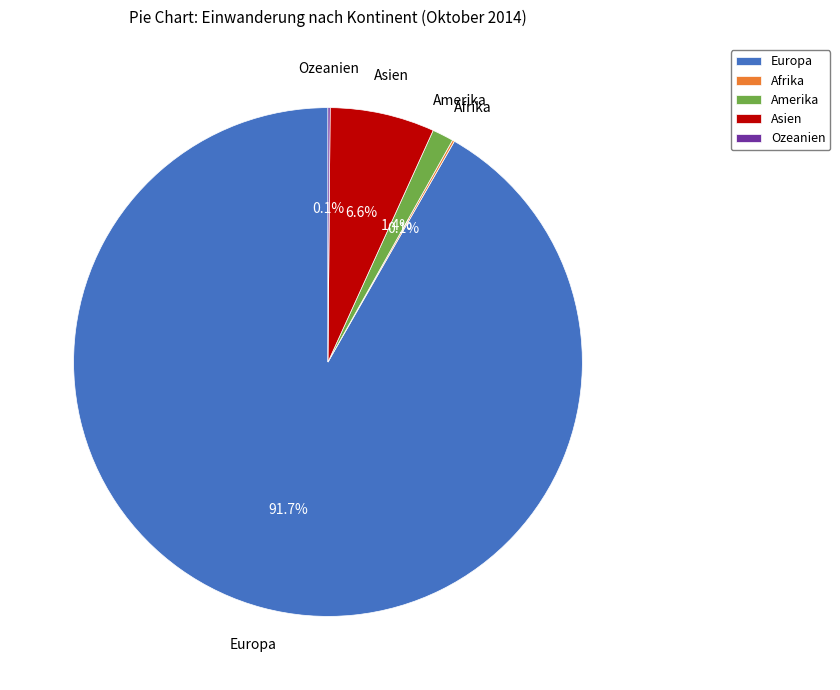

Which slice represents more than half of the pie?

Europa